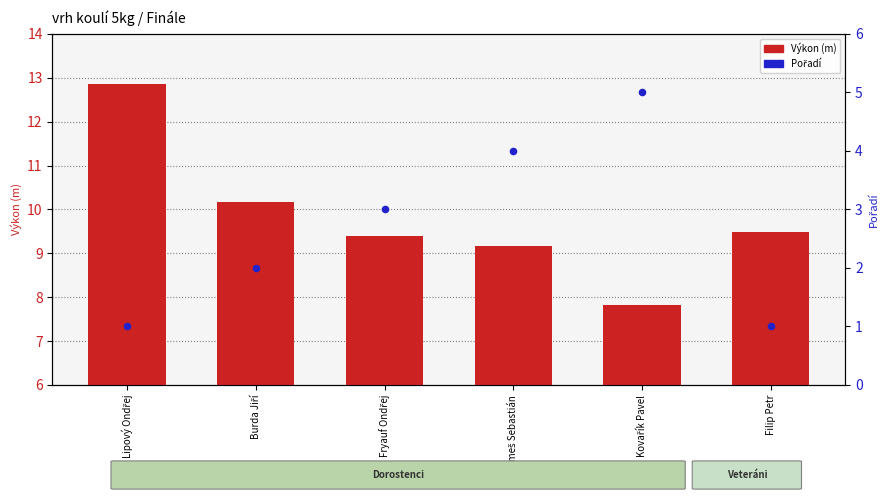

At which category is the sum across all series the highest?

Lipový Ondřej